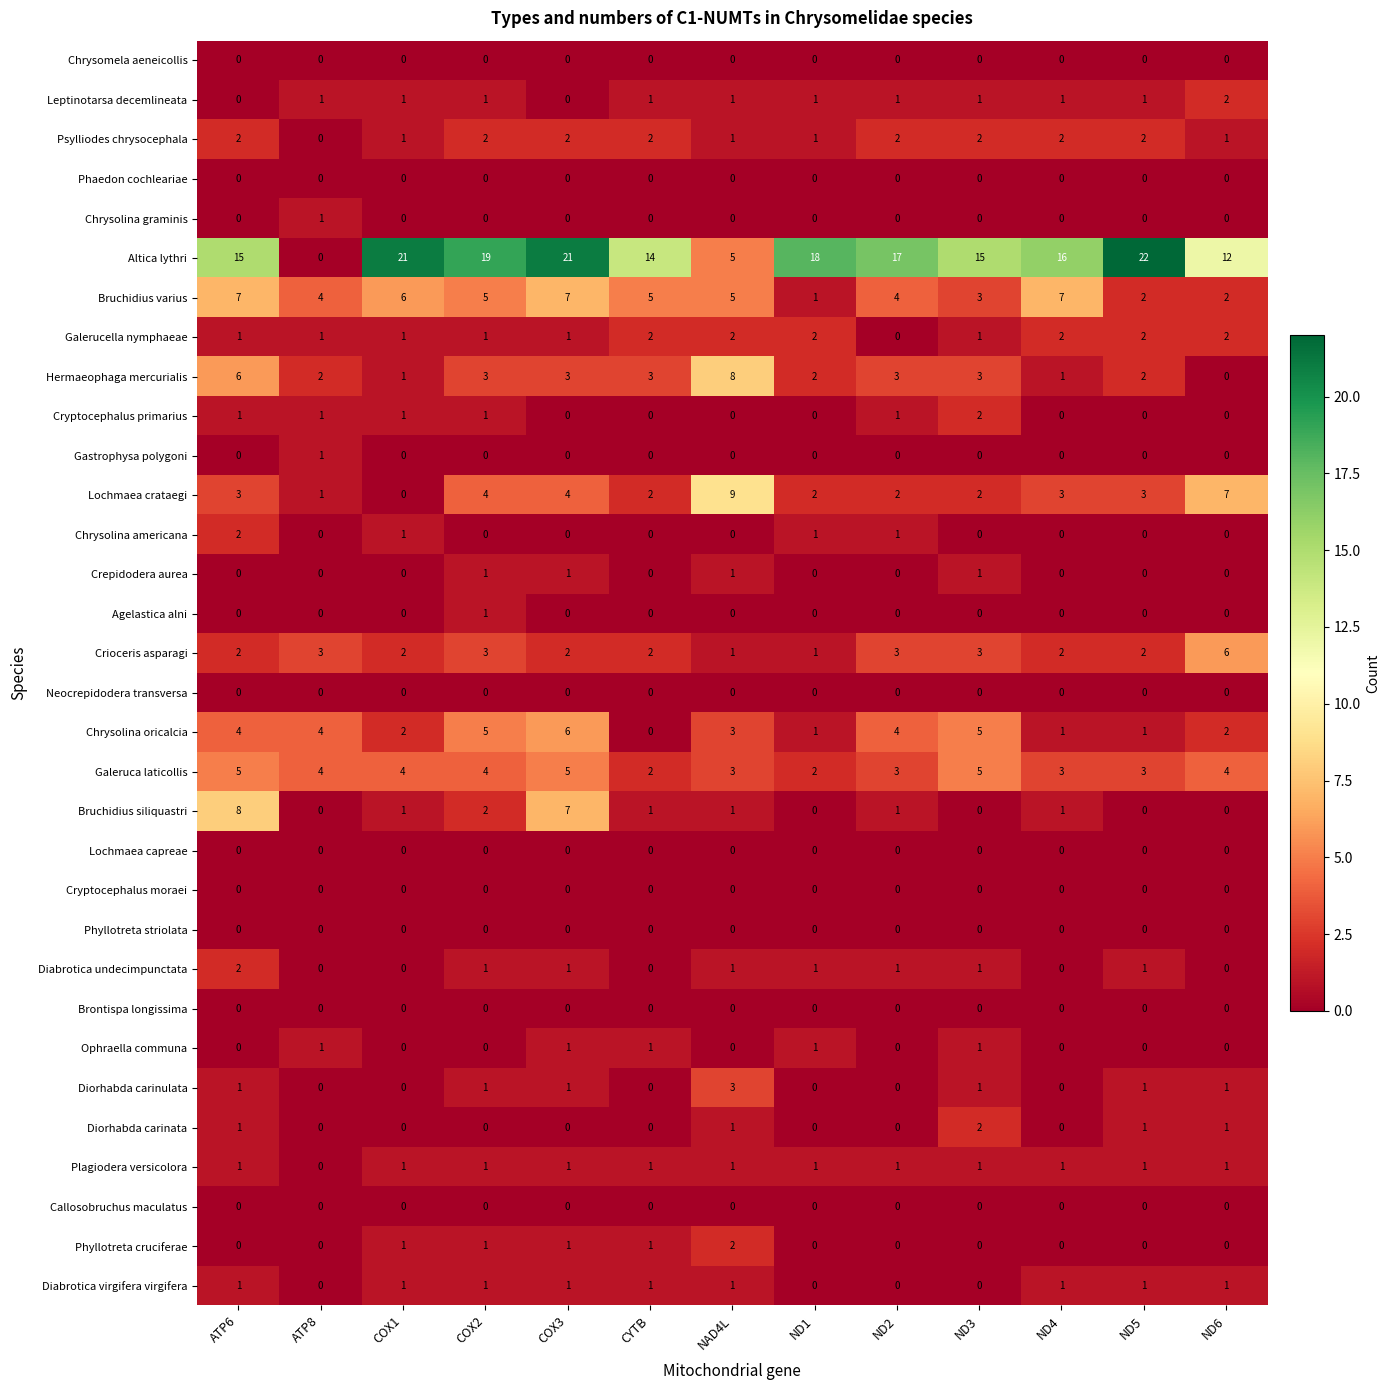

How many data points does each series have?

13